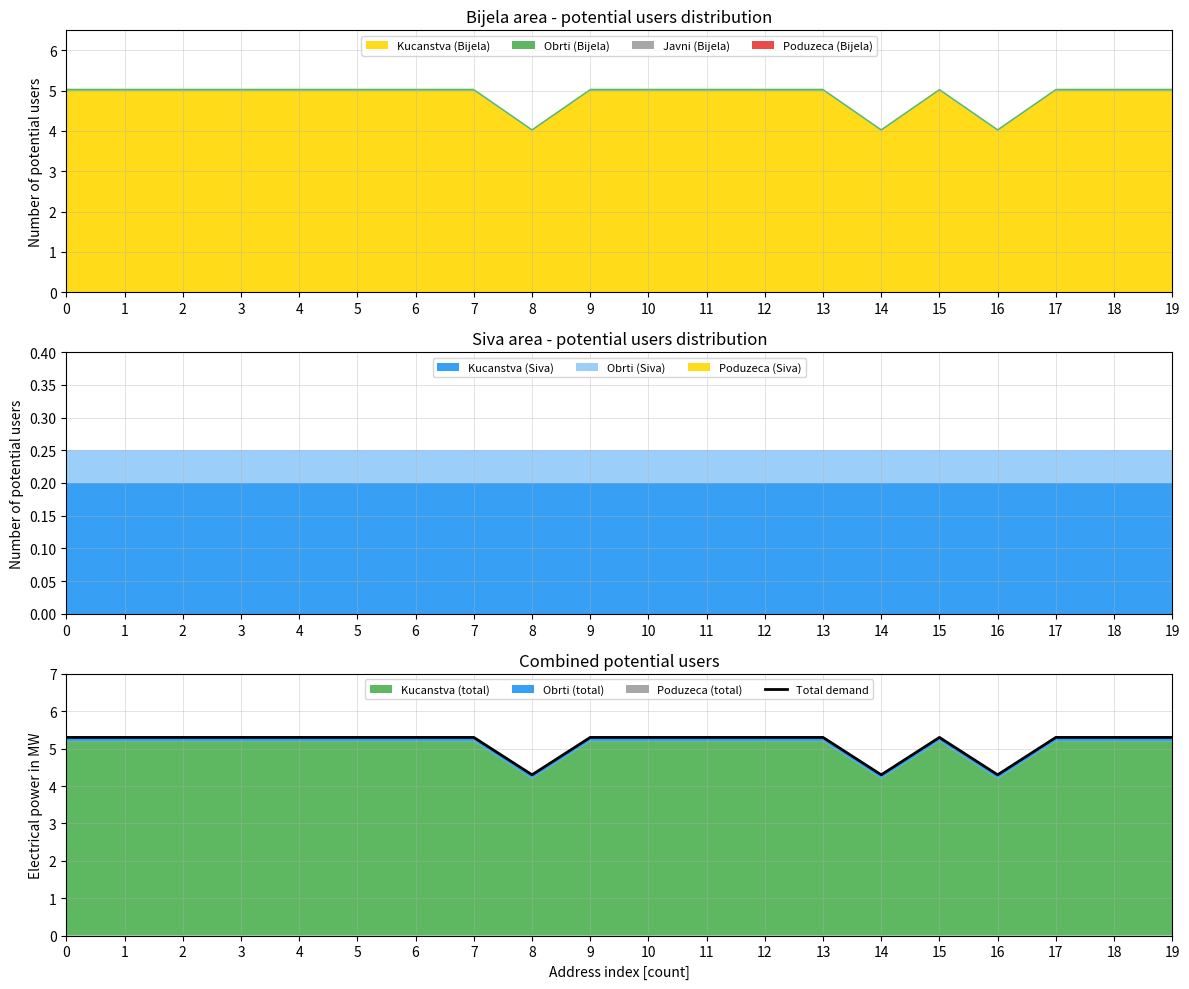

How many points are lower than both their immediate neighbors (excluding endpoints)?

3